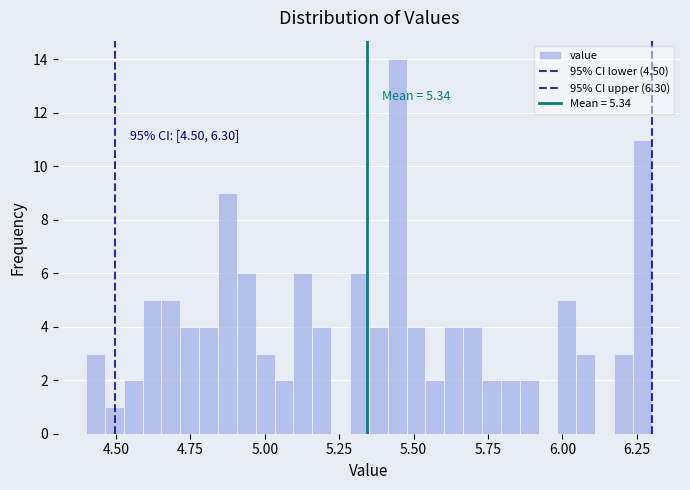

Read against the x-axis, roughly where is the centre of the tallest bar?

5.45